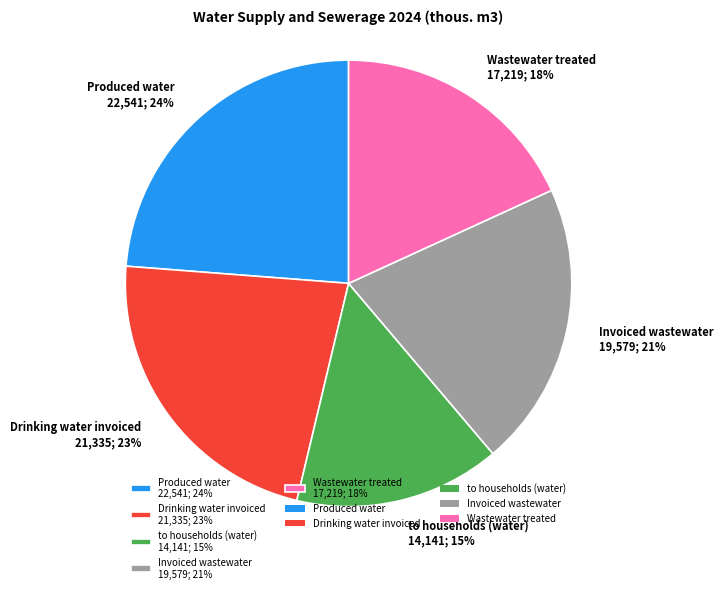

Approximately how many times larger is the value at Produced water compared to Wastewater treated?

1.3